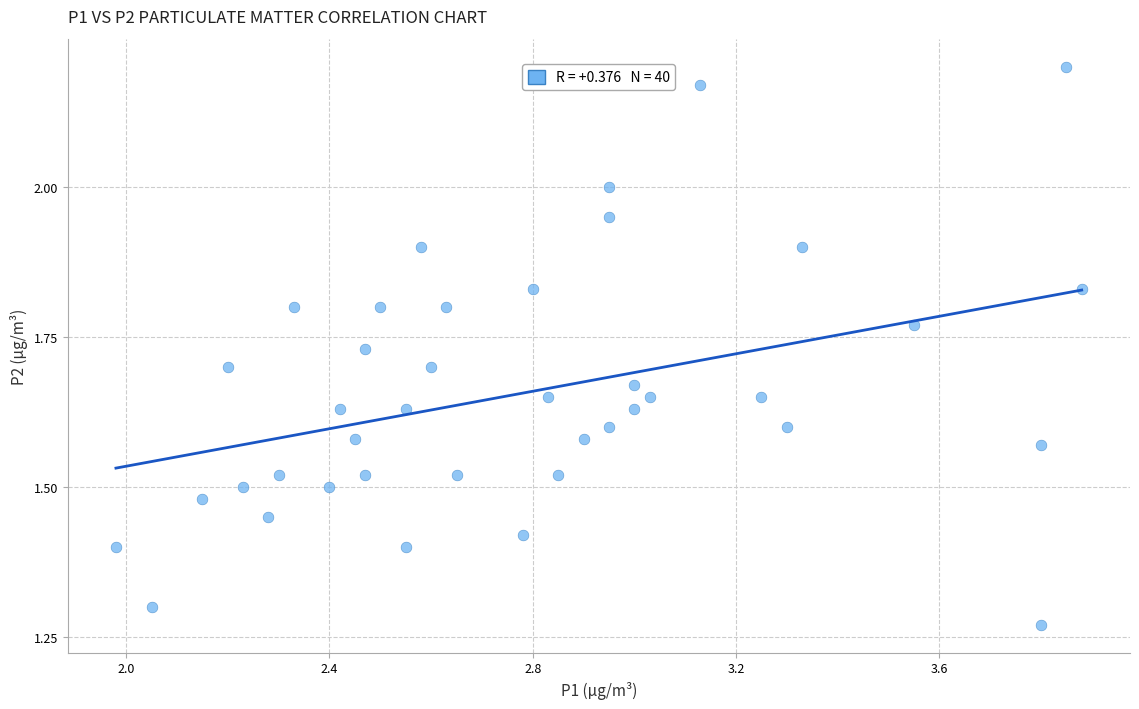

How many points are shown in the scatter plot?

40